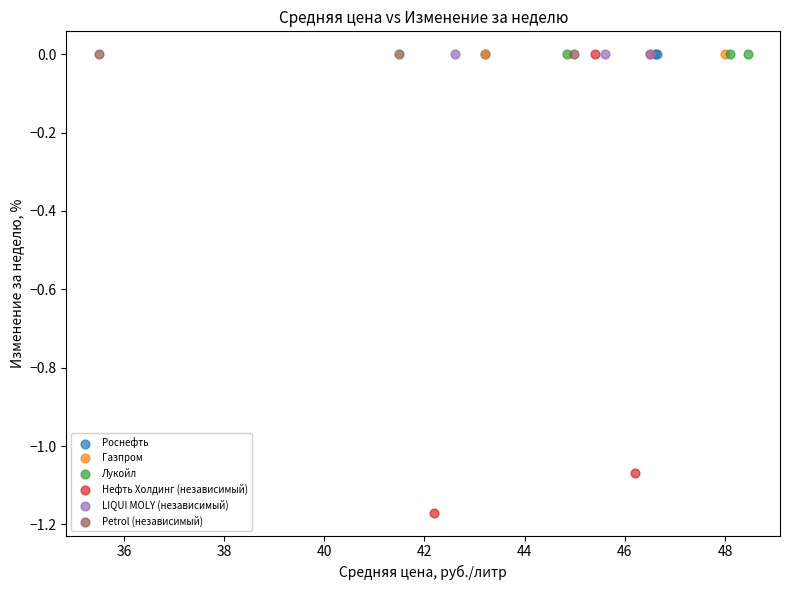

What are all the series names shown in the legend?

Роснефть, Газпром, Лукойл, Нефть Холдинг (независимый), LIQUI MOLY (независимый), Petrol (независимый)